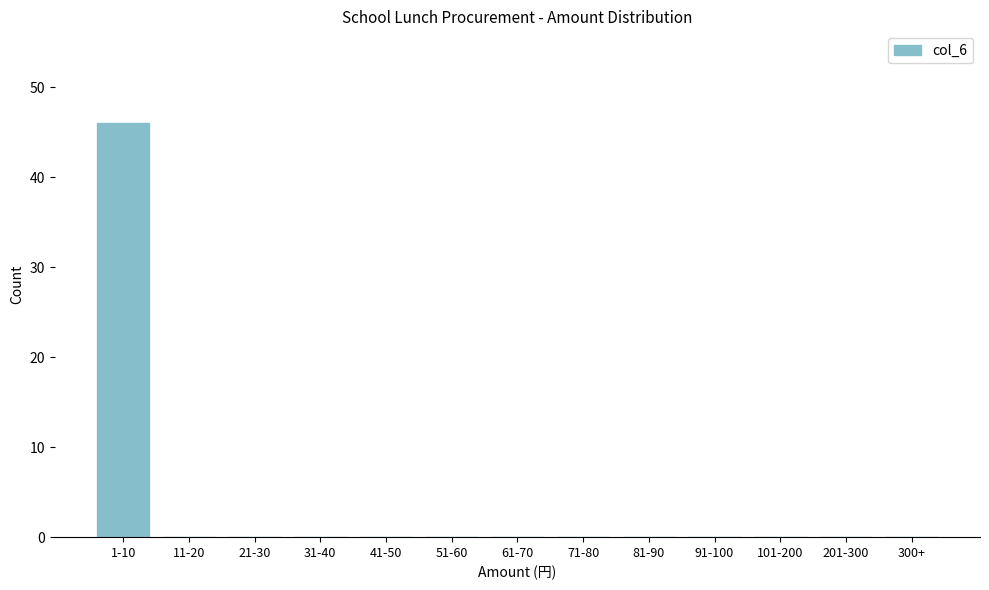

Reading right to left, what are all the values shown in this chart?

300+=0	201-300=0	101-200=0	91-100=0	81-90=0	71-80=0	61-70=0	51-60=0	41-50=0	31-40=0	21-30=0	11-20=0	1-10=46